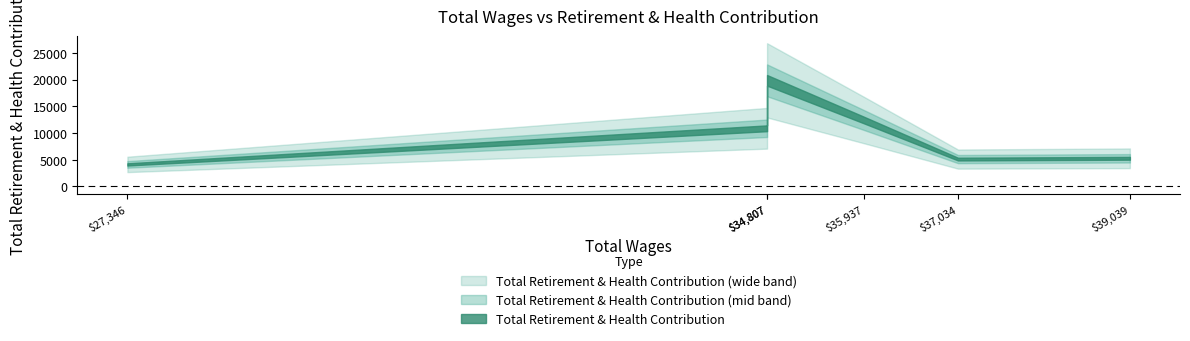

List the labels in order of value, smallest first.

27346.0, 37034.0, 39039.0, 34807.0, 35937.0, 34807.0